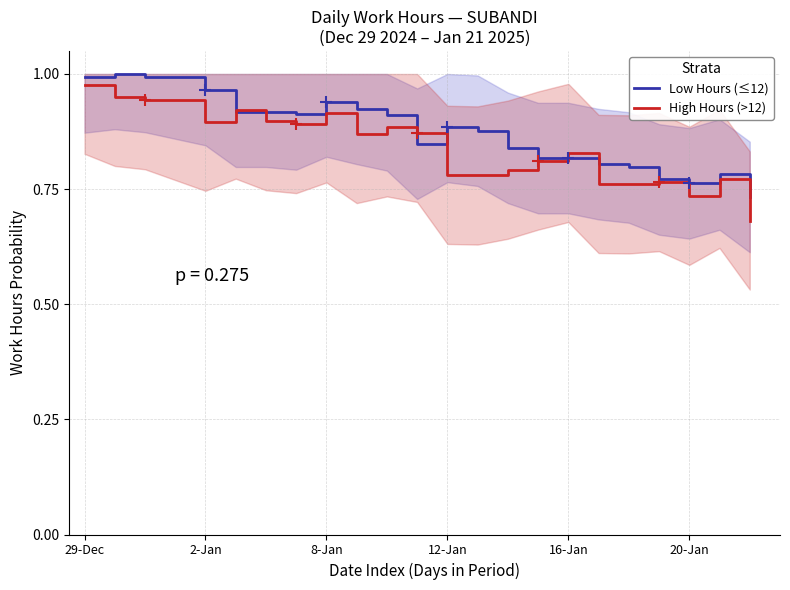

Which series has the largest total across all categories?

Low Hours (≤12)